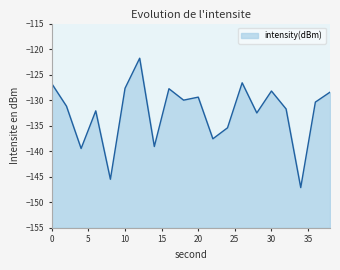

Which has a higher value, 30 or 28?

30